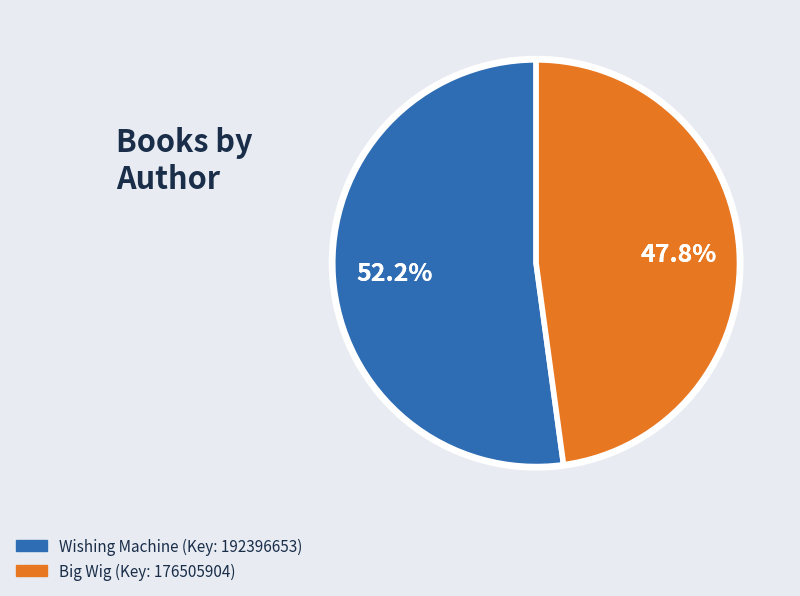

How much of the chart is everything except Big Wig?

52.2%